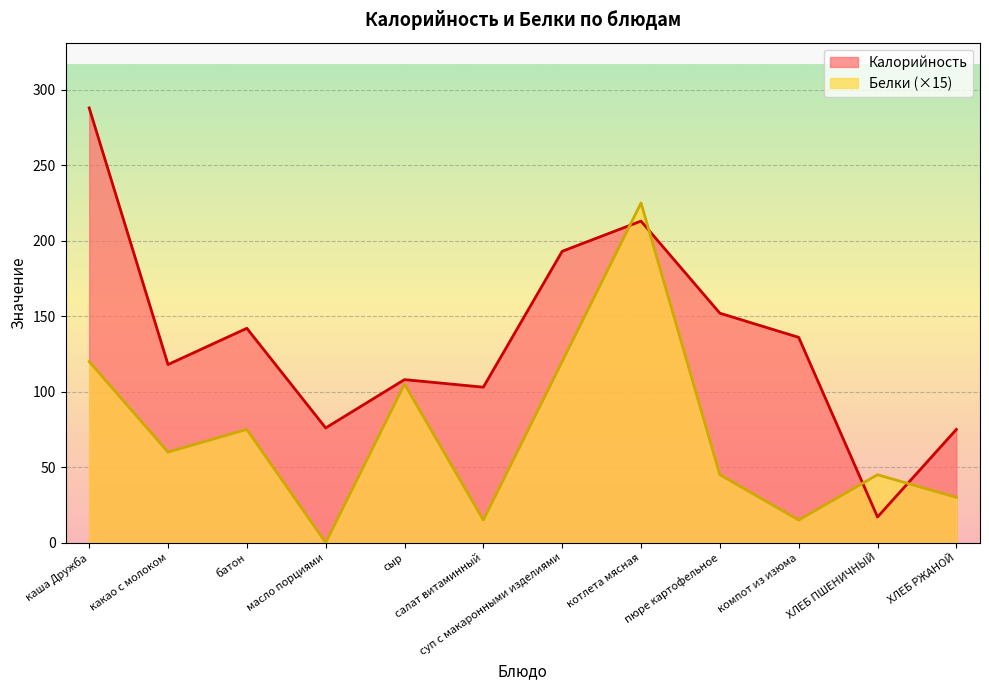

Is it true that Калорийность equals 29 at компот из изюма?

False